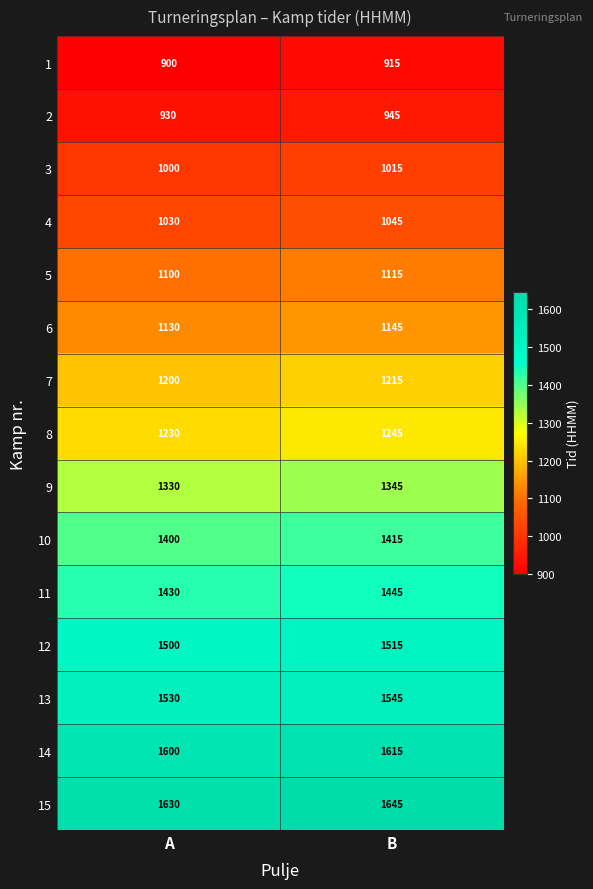

At which category is the sum across all series the highest?

B